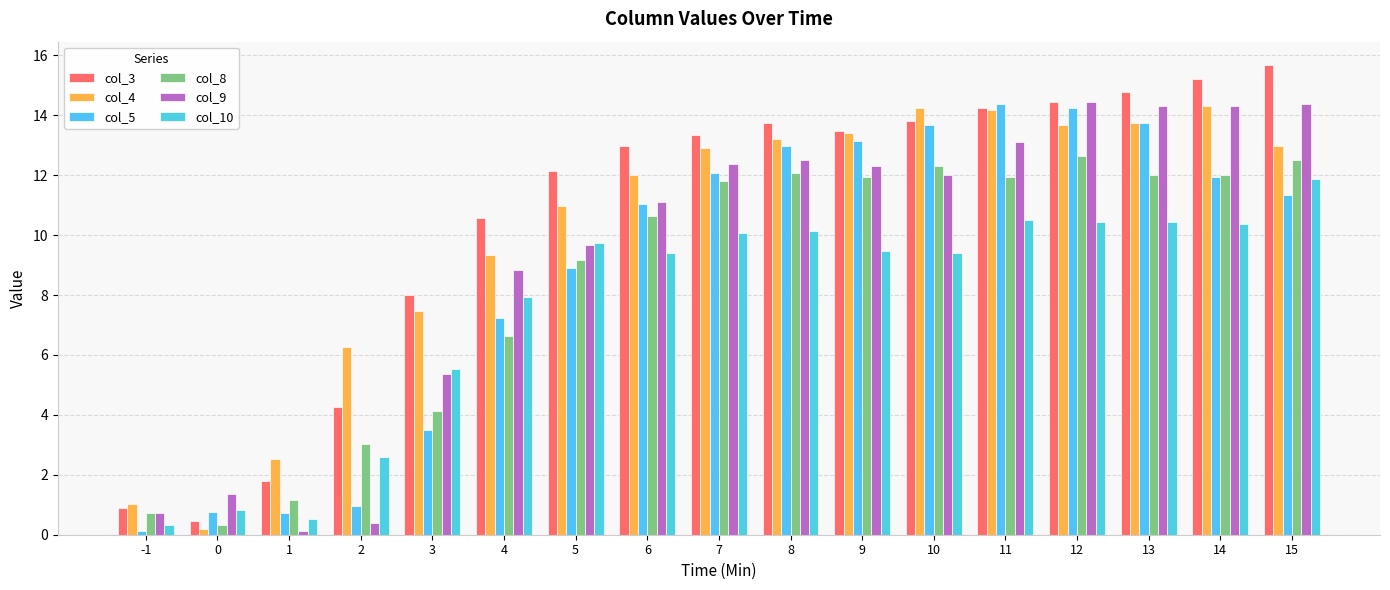

Is it true that col_3 equals 1.8 at 1?

True